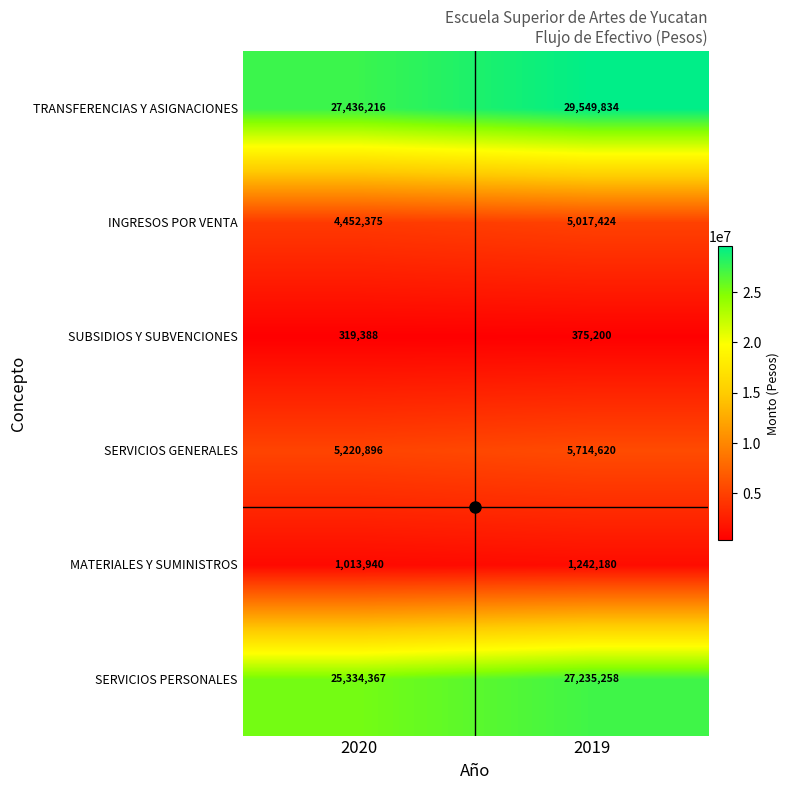

Which label corresponds to the largest value in the chart?

2019